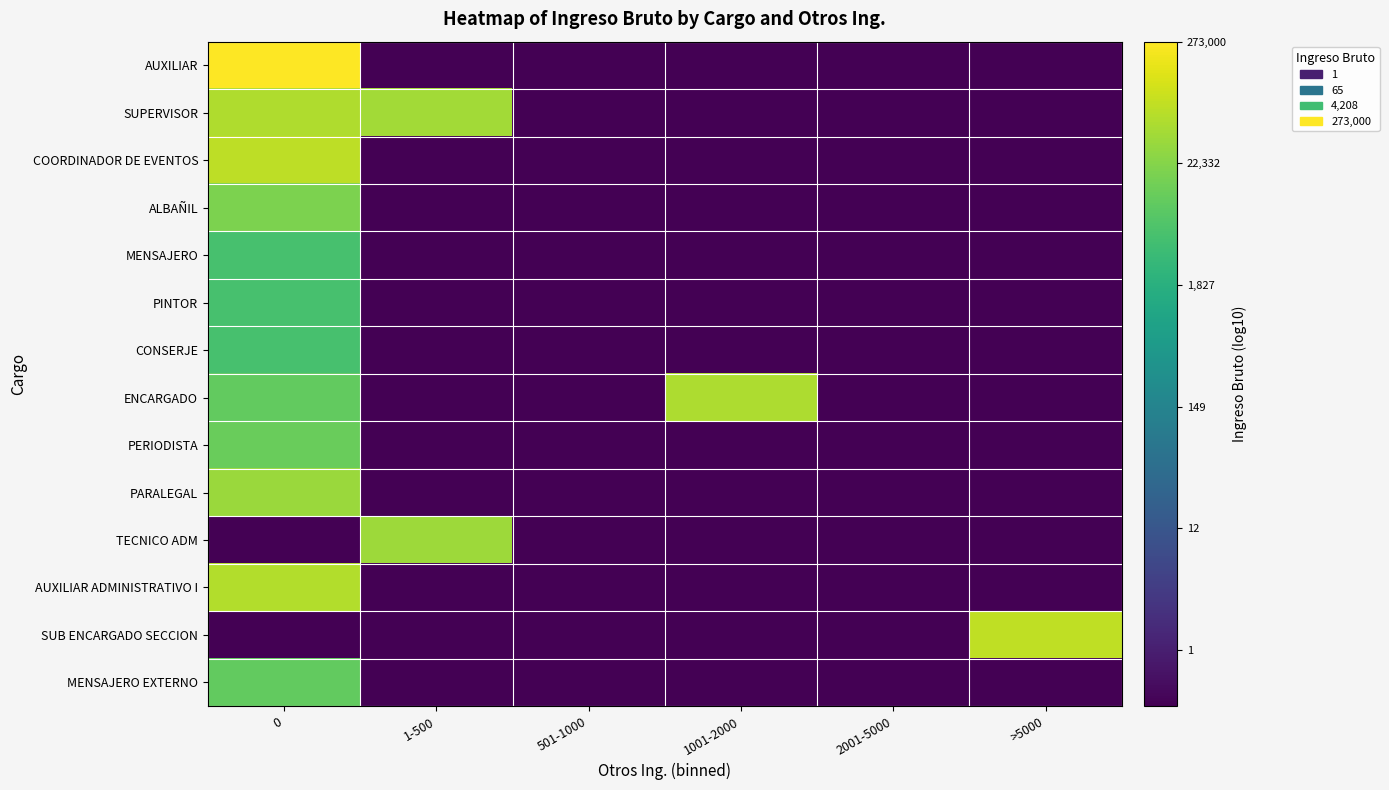

Between 1-500 and 501-1000, which series saw the biggest shift?

SUPERVISOR